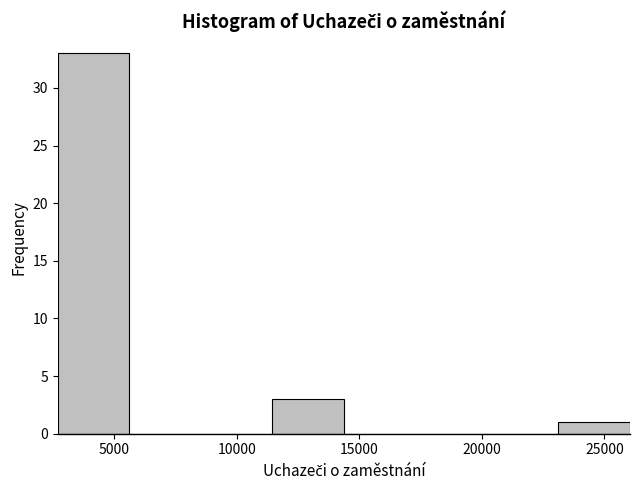

Over which range of the x-axis is the bar tallest?

2500 to 5500